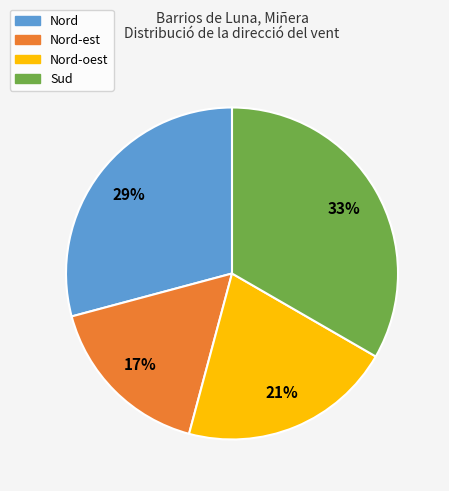

Does Nord-est account for over 50% of the chart?

No